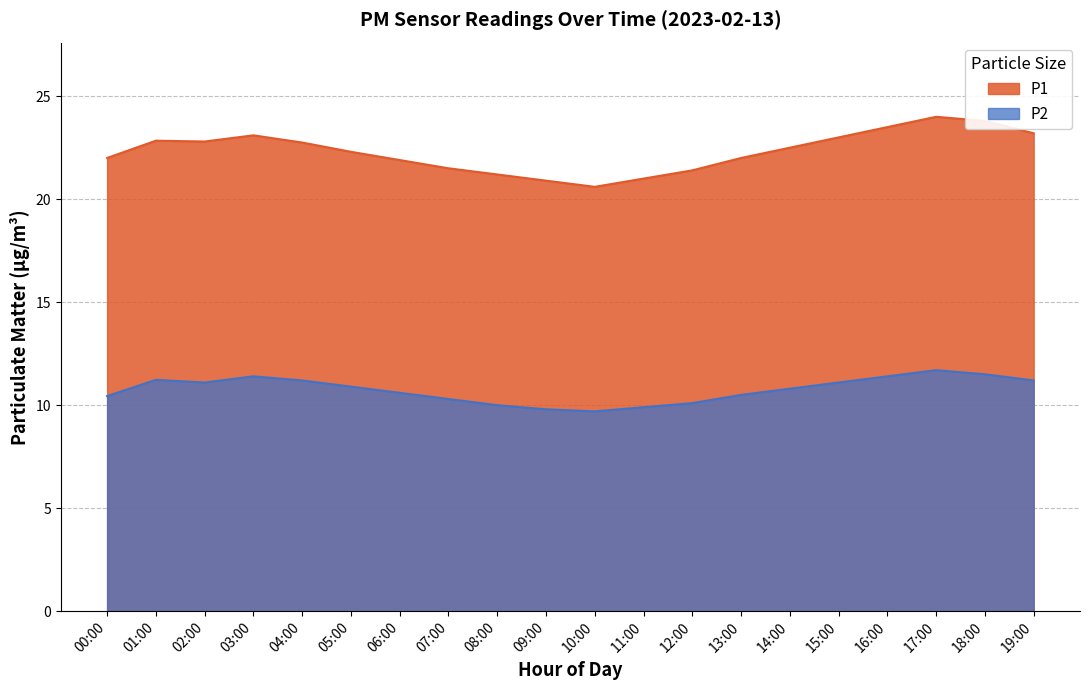

Reading left to right, what are all the values shown in this chart?

P1: 00:00=22.0	01:00=22.8	02:00=22.8	03:00=23.1	04:00=22.8	05:00=22.3	06:00=21.9	07:00=21.5	08:00=21.2	09:00=20.9	10:00=20.6	11:00=21.0	12:00=21.4	13:00=22.0	14:00=22.5	15:00=23.0	16:00=23.5	17:00=24.0	18:00=23.8	19:00=23.2
P2: 00:00=10.4	01:00=11.2	02:00=11.1	03:00=11.4	04:00=11.2	05:00=10.9	06:00=10.6	07:00=10.3	08:00=10.0	09:00=9.8	10:00=9.7	11:00=9.9	12:00=10.1	13:00=10.5	14:00=10.8	15:00=11.1	16:00=11.4	17:00=11.7	18:00=11.5	19:00=11.2